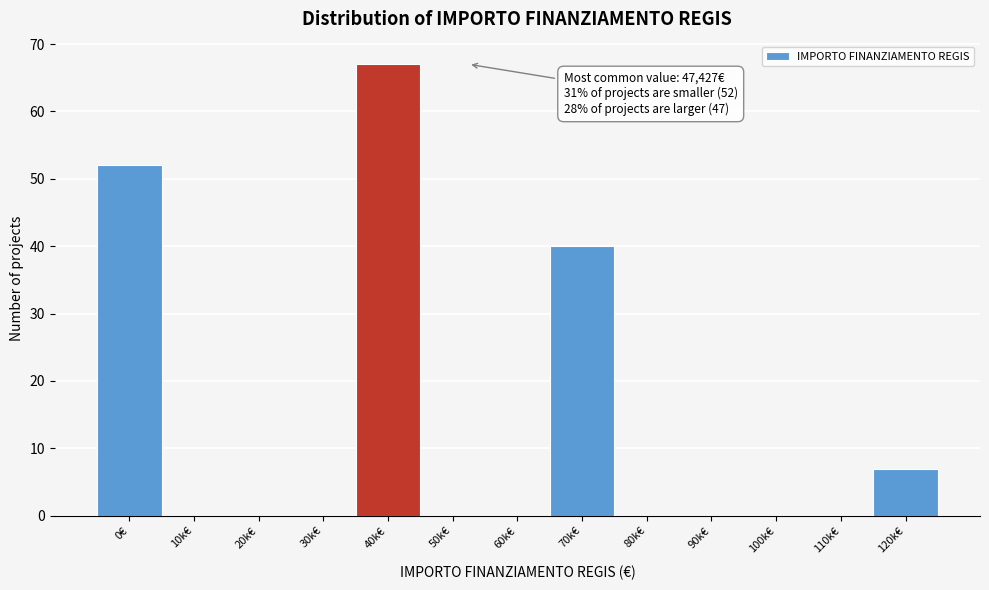

Reading right to left, transcribe all the data shown in this chart.

120k€=7	110k€=0	100k€=0	90k€=0	80k€=0	70k€=40	60k€=0	50k€=0	40k€=67	30k€=0	20k€=0	10k€=0	0€=52